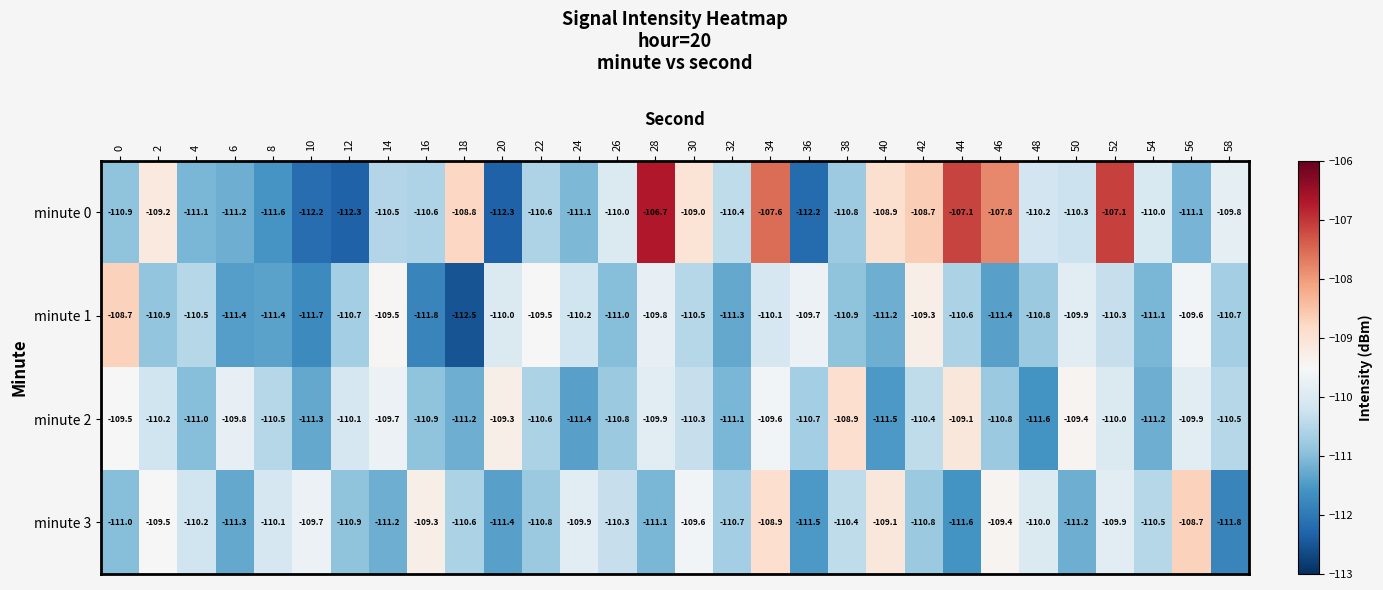

Is it true that minute 3 equals -179.4 at 0?

False